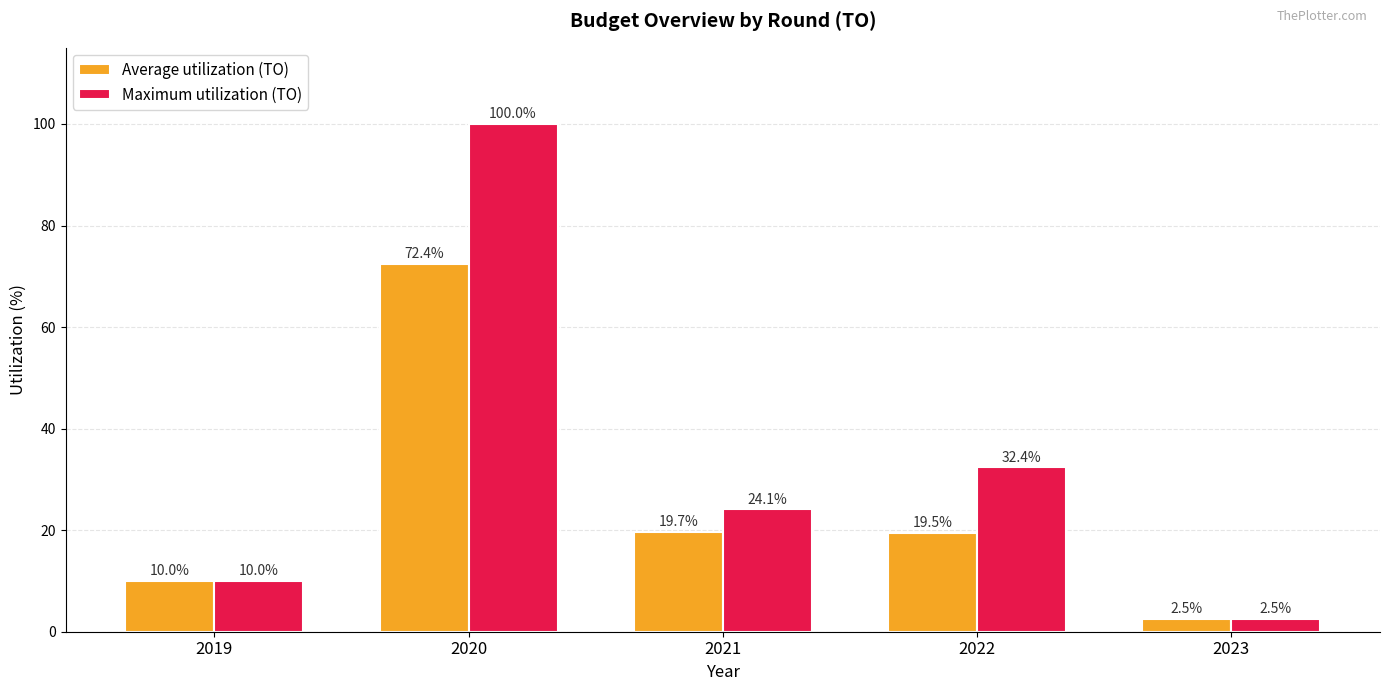

Rank the series by their average value, from highest to lowest.

Maximum utilization (TO), Average utilization (TO)